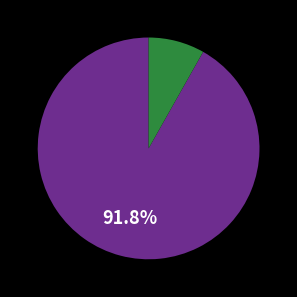

Is there a majority slice in this chart?

Yes